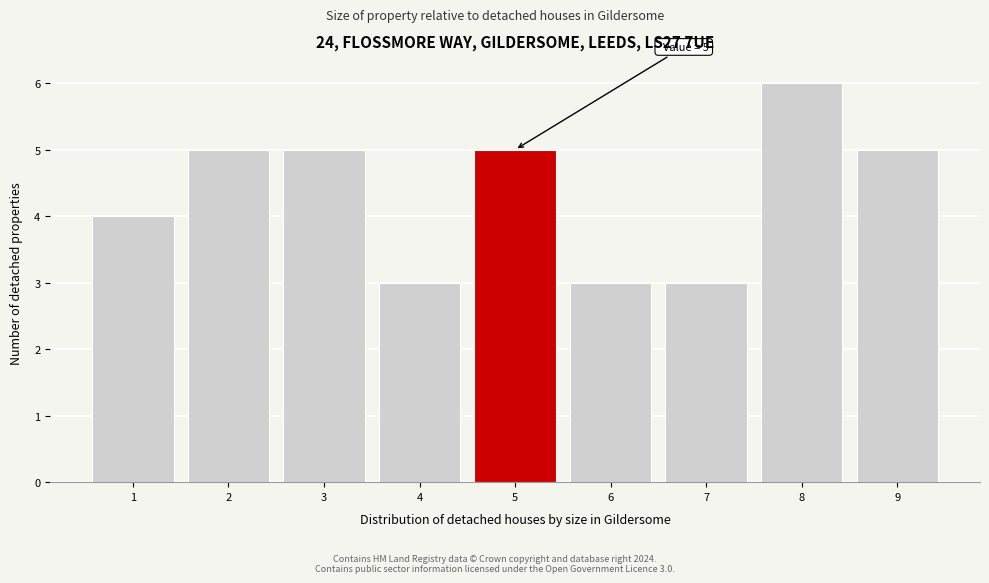

Which range on the x-axis has the tallest bar?

7.5 to 8.5